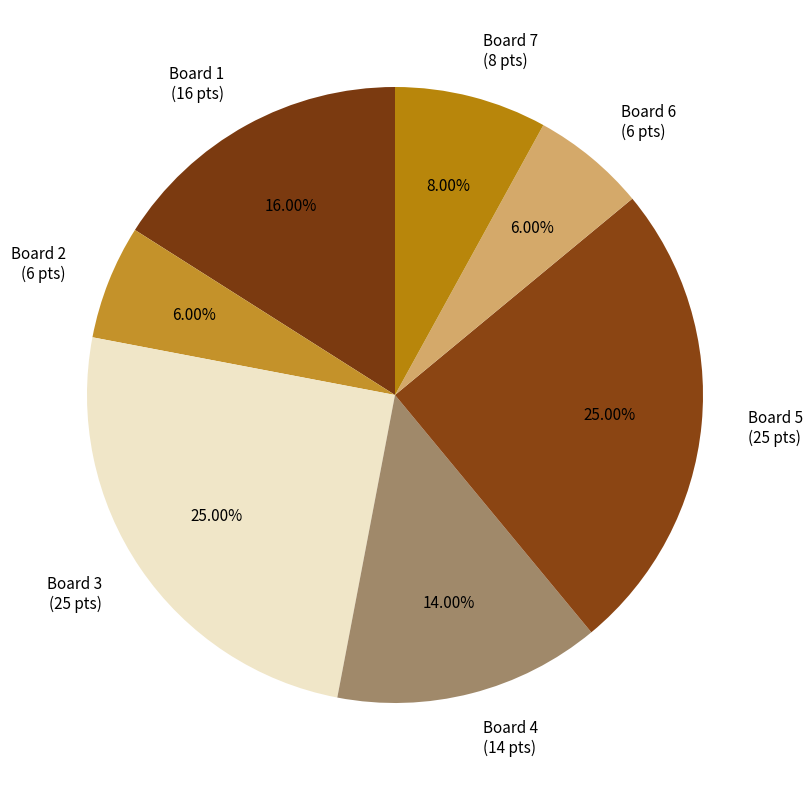

Is the sum of Board 4 (14 pts) and Board 5 (25 pts) greater than half?

No